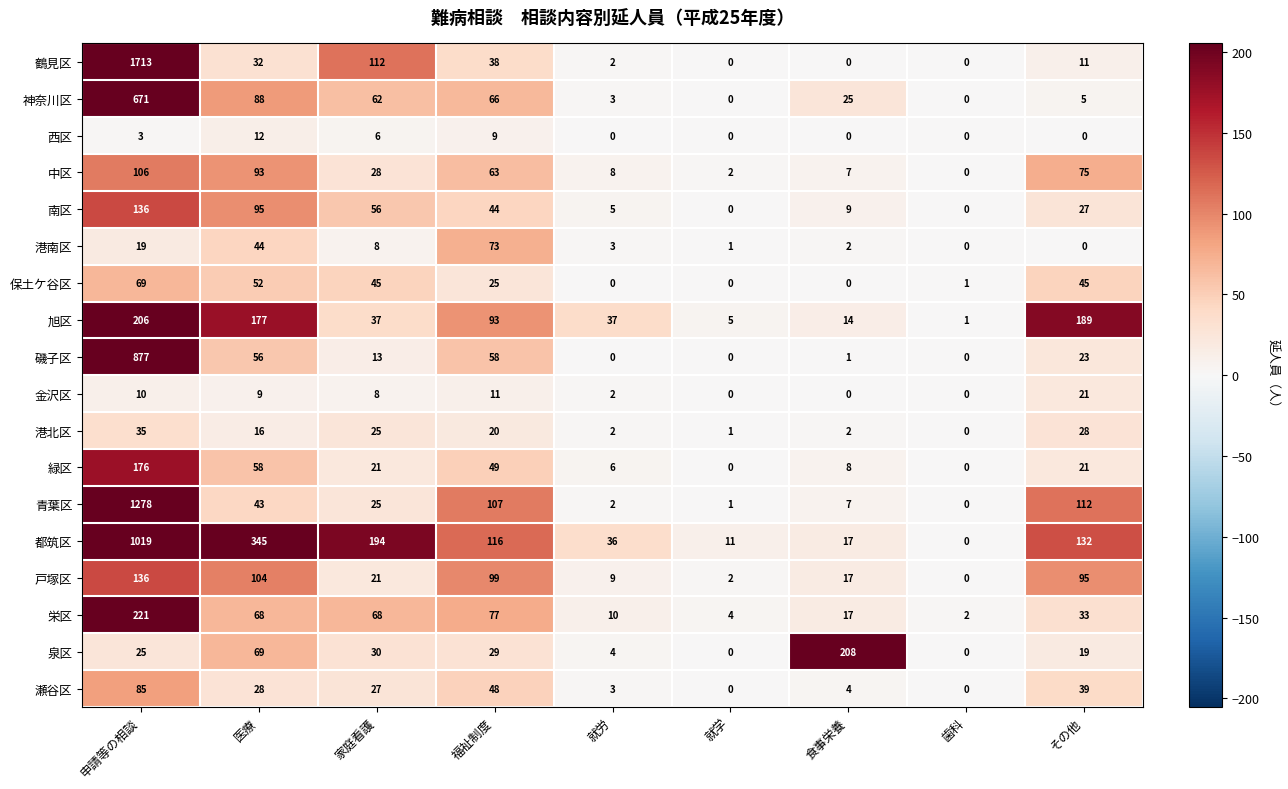

What is the difference between the maximum and minimum values in the 戸塚区 series?

136